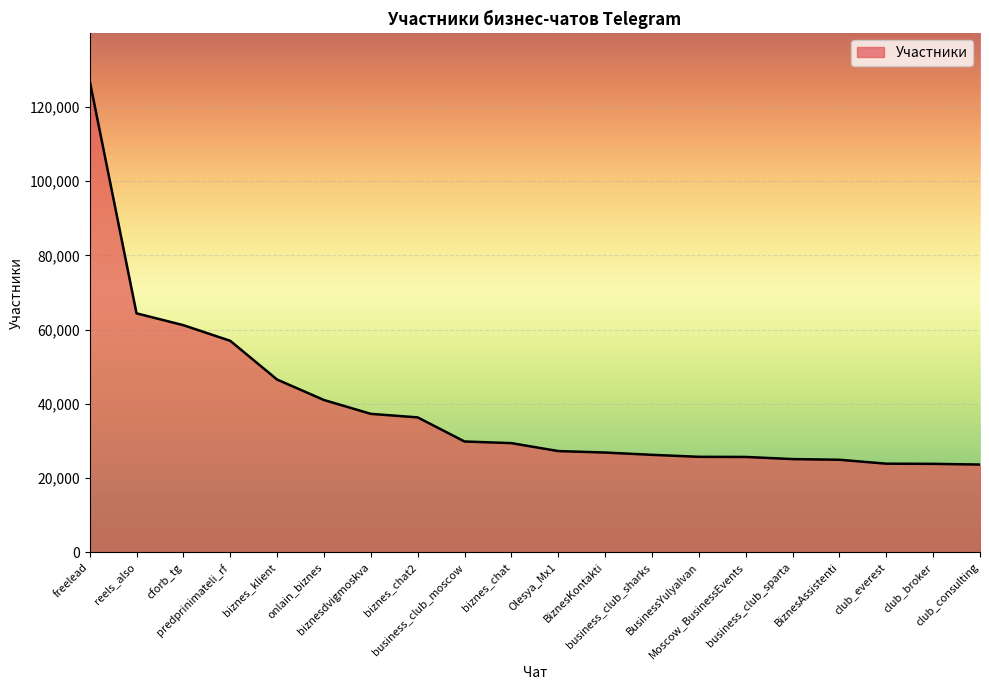

What is the average value?

39181